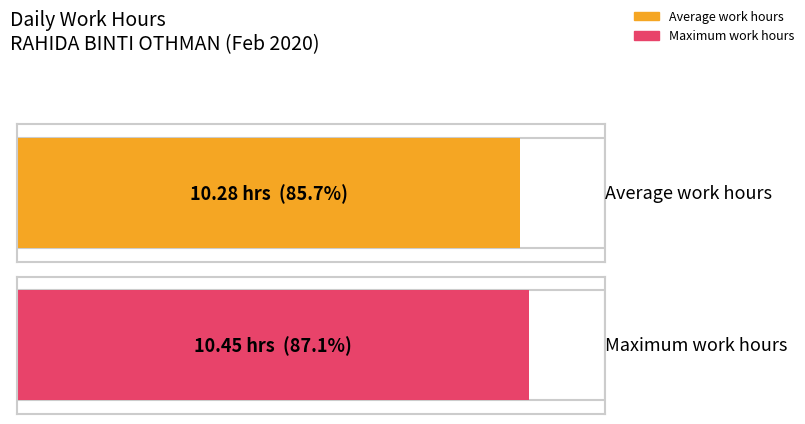

True or false: the data shows 4.9 at 14.

False